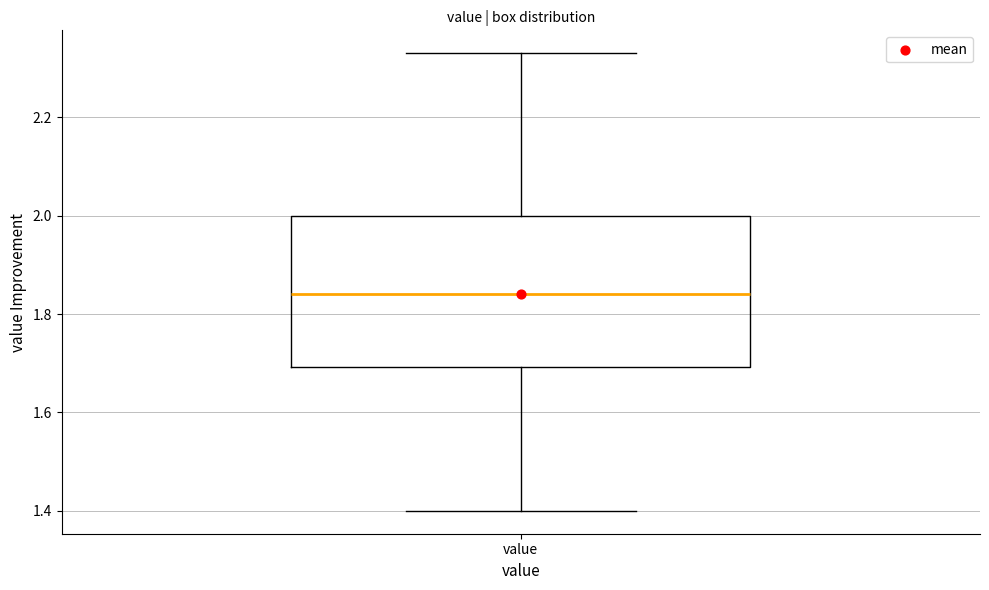

Read this box plot against the y-axis: the position of the median line, the range covered by the box, and the ends of both whiskers. The values are not printed on the chart, so give them approximately, as read against the axis.

median 1.84, box 1.70 to 2.00, whiskers 1.40 to 2.34